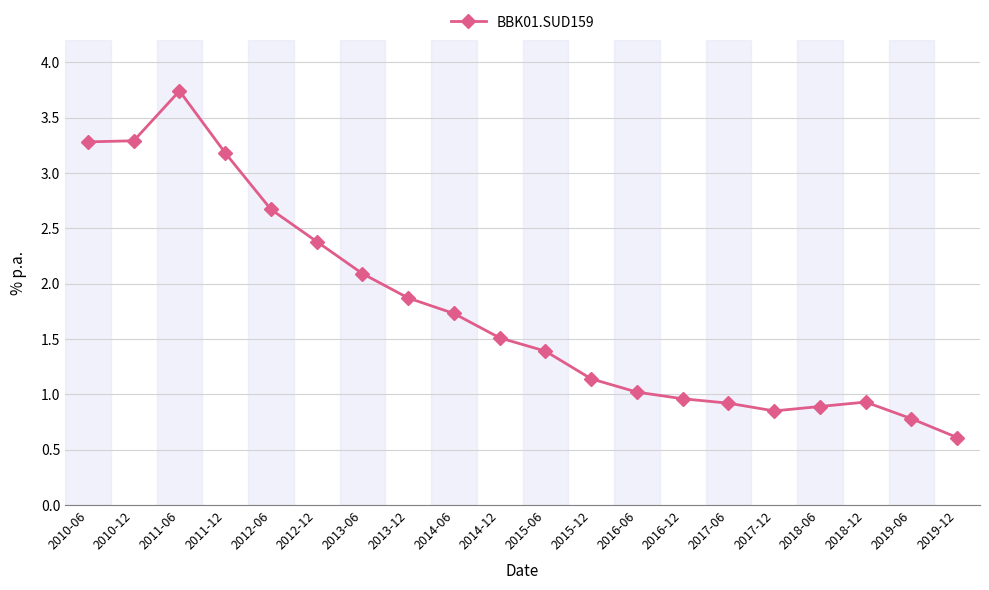

Is it true that the value at 2018-06 is 0.9?

True